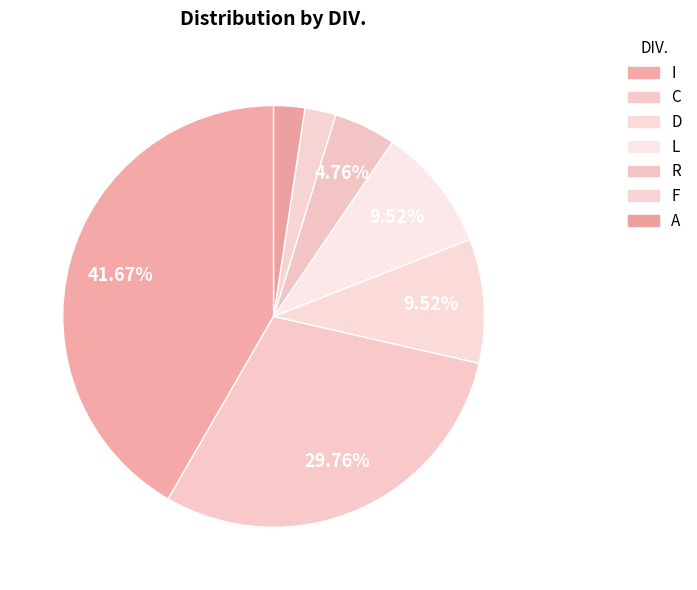

To the nearest percent, what percentage of the pie is L?

10%